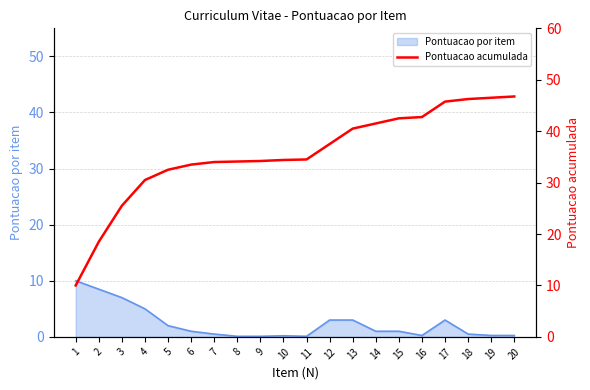

The value at 8 is 34.1. True or false?

True